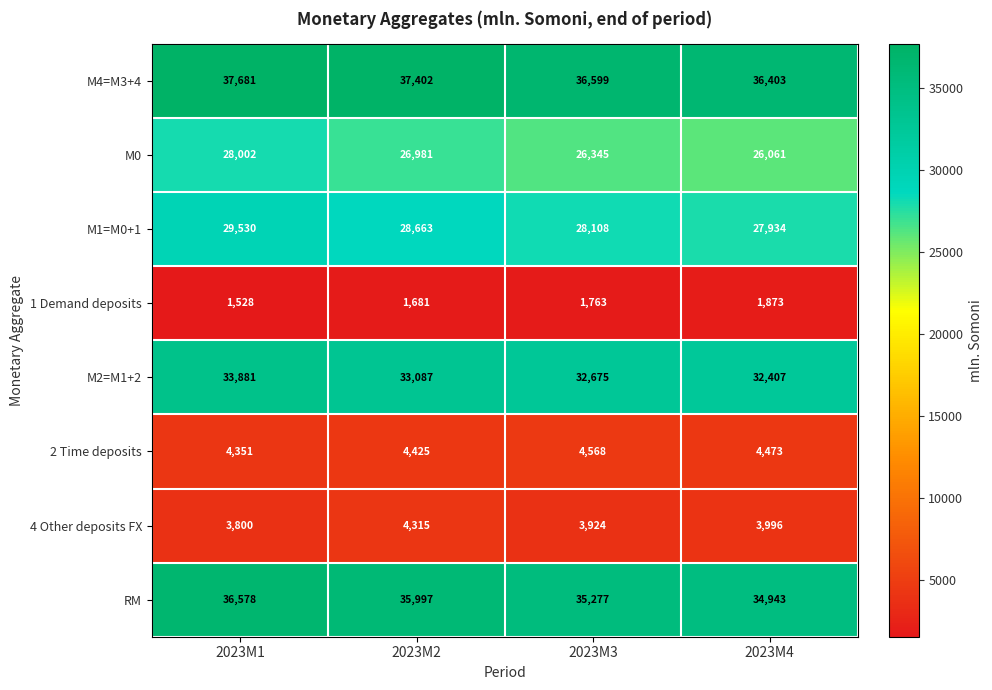

The value of 1 Demand deposits at 2023M3 is 1763. True or false?

True